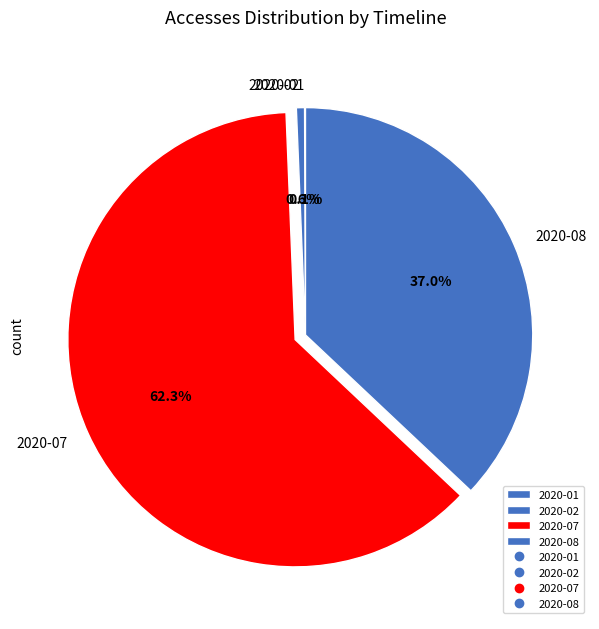

To the nearest percent, what portion does 2020-07 represent?

62%